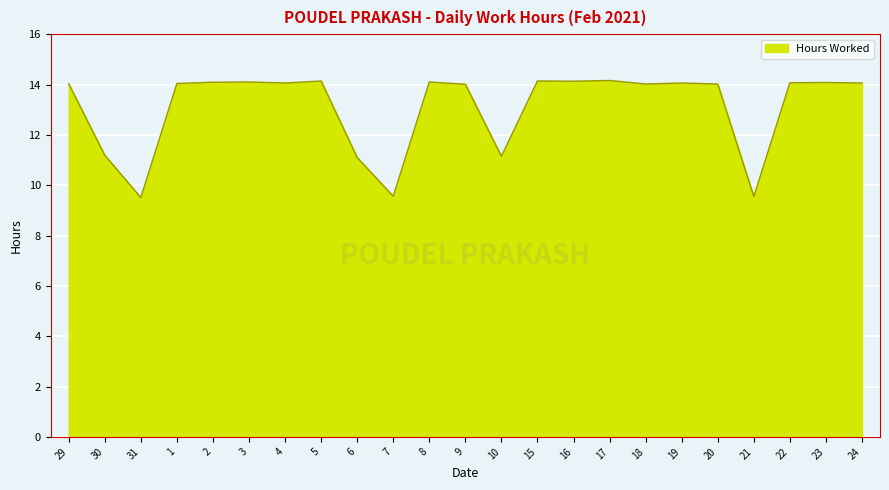

What is the minimum value shown in the chart?

9.5